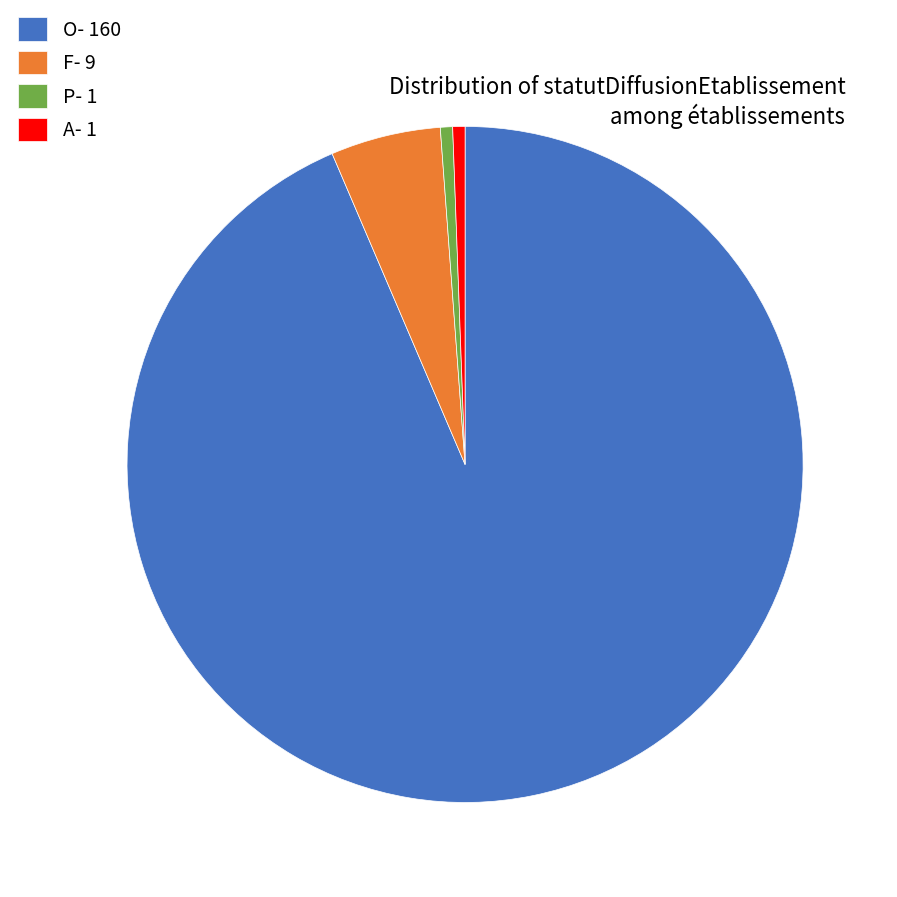

Combined, do P and F account for over 50%?

No